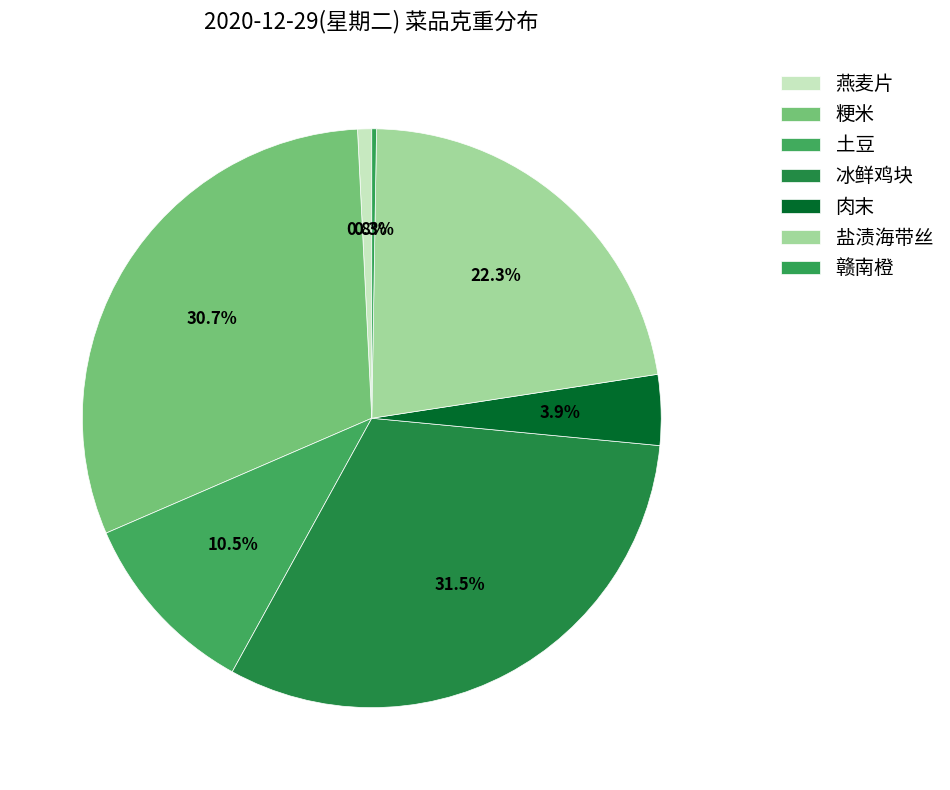

To the nearest percent, what is the difference between the largest and smallest slice percentages?

31%